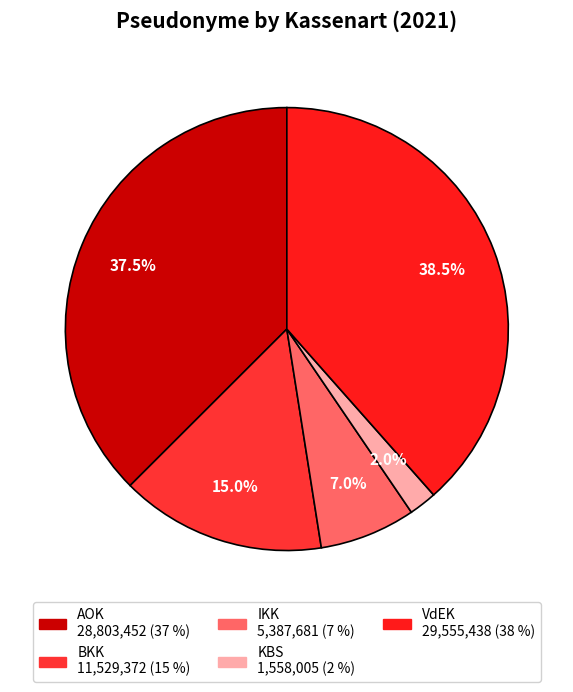

To the nearest percent, what is the average slice percentage?

20%